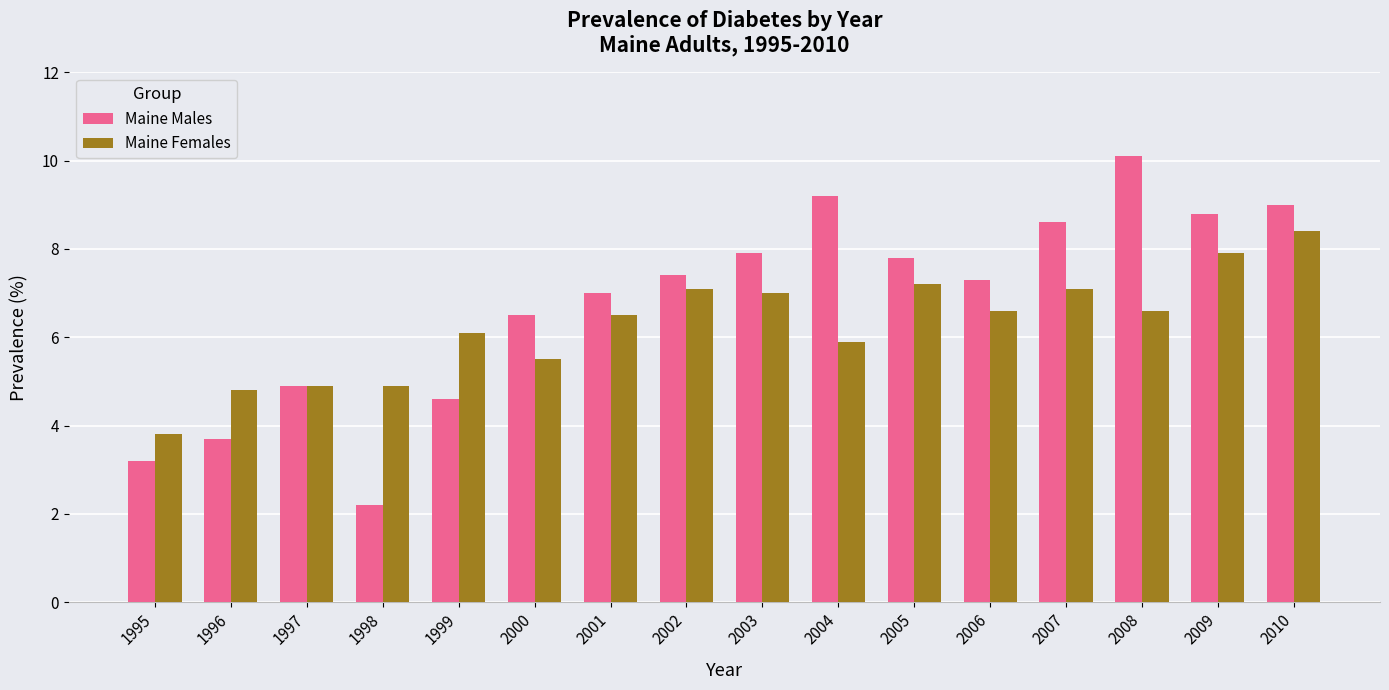

Where is Maine Males nearest to the value 6?

2000